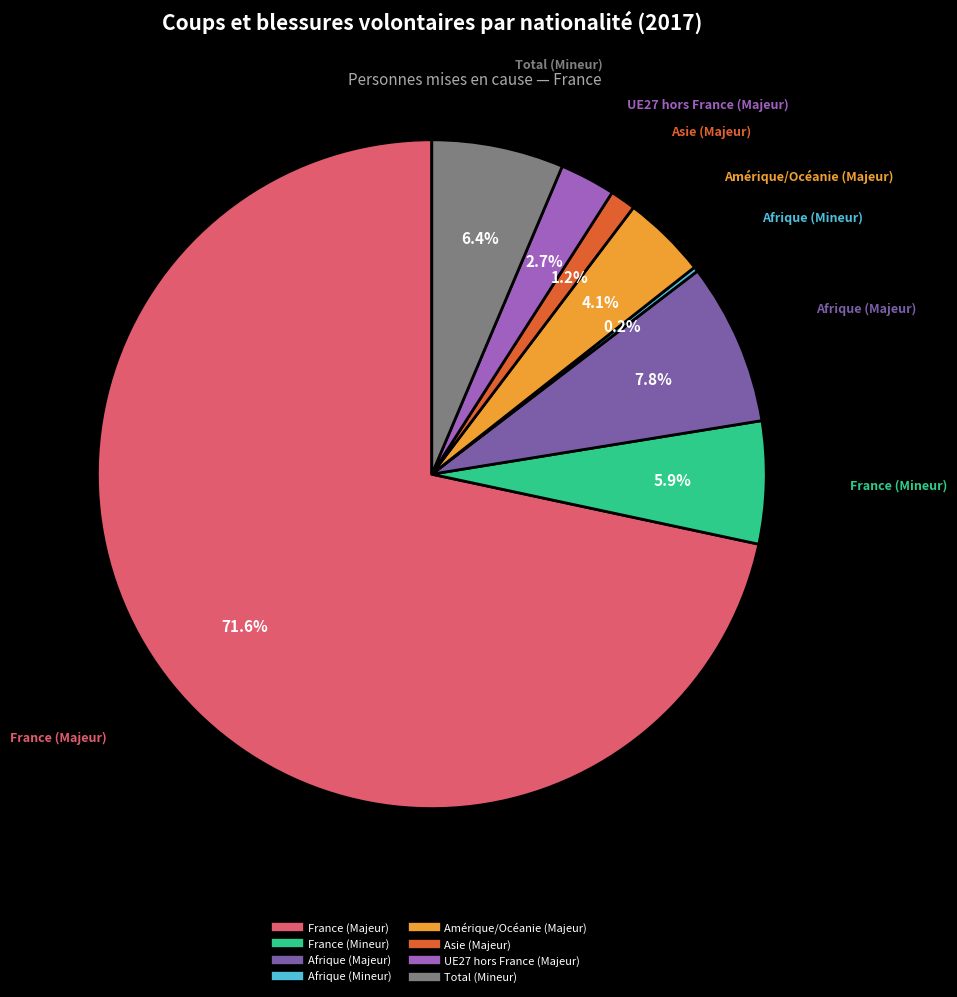

Which category has the biggest portion of the pie?

France (Majeur)